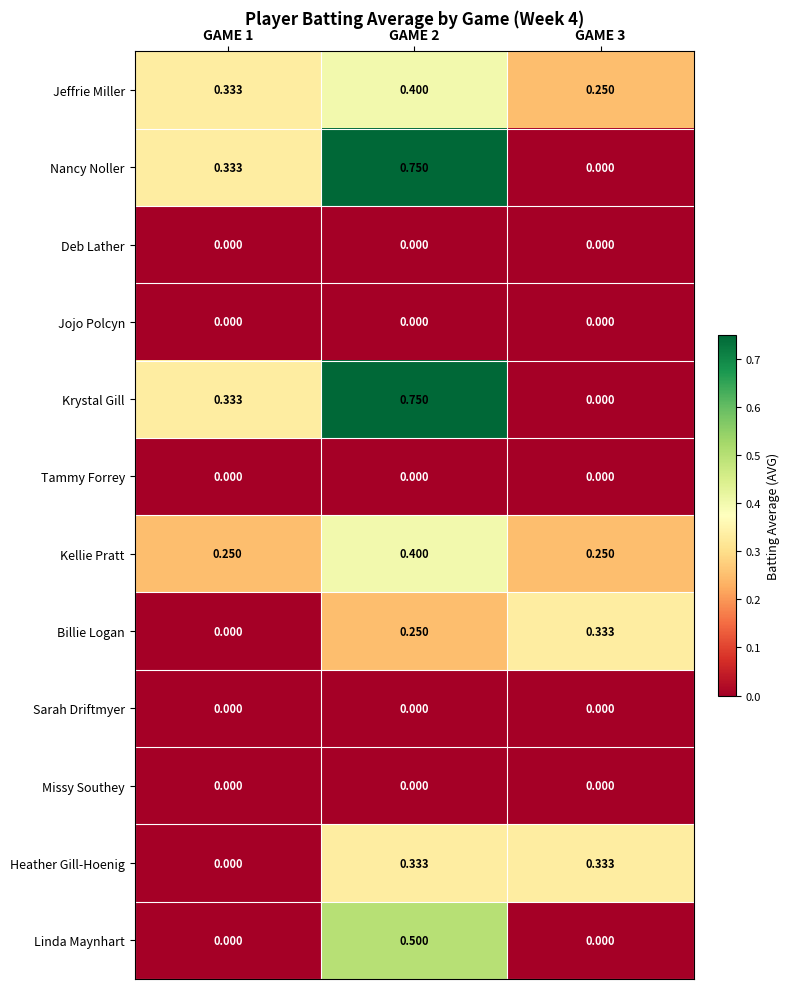

Is the value of Krystal Gill at GAME 2 greater than the value of Heather Gill-Hoenig at GAME 2?

Yes